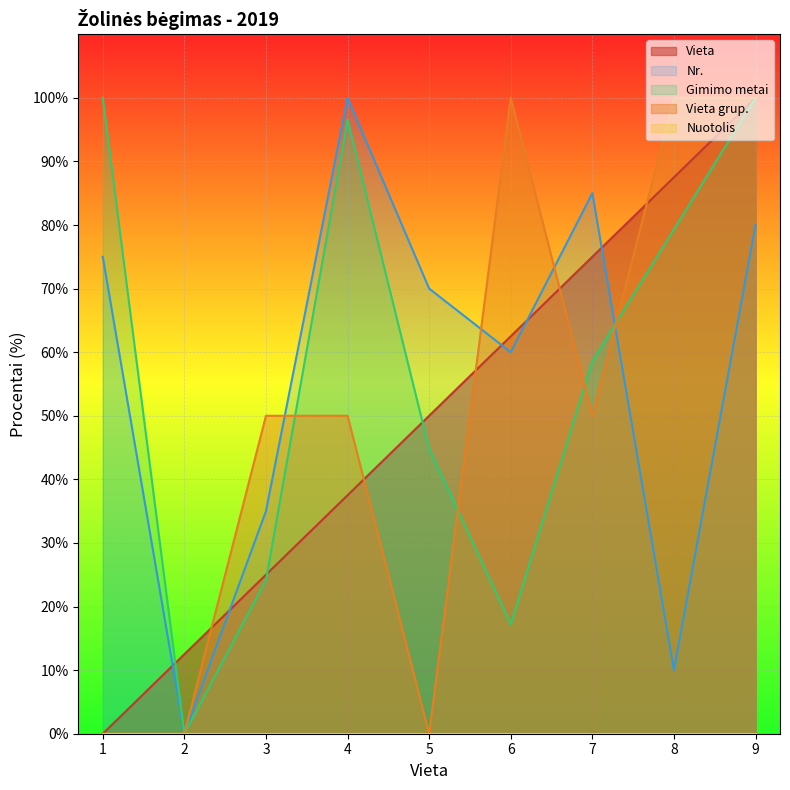

True or false: Vieta grup. has a value of 0.0 at 5.

True